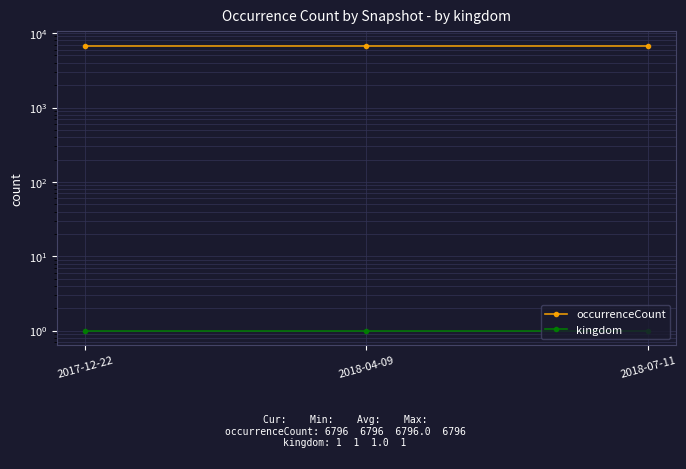

Reading left to right, what are all the values shown in this chart?

occurrenceCount: 2017-12-22=6796	2018-04-09=6796	2018-07-11=6796
kingdom: 2017-12-22=1	2018-04-09=1	2018-07-11=1